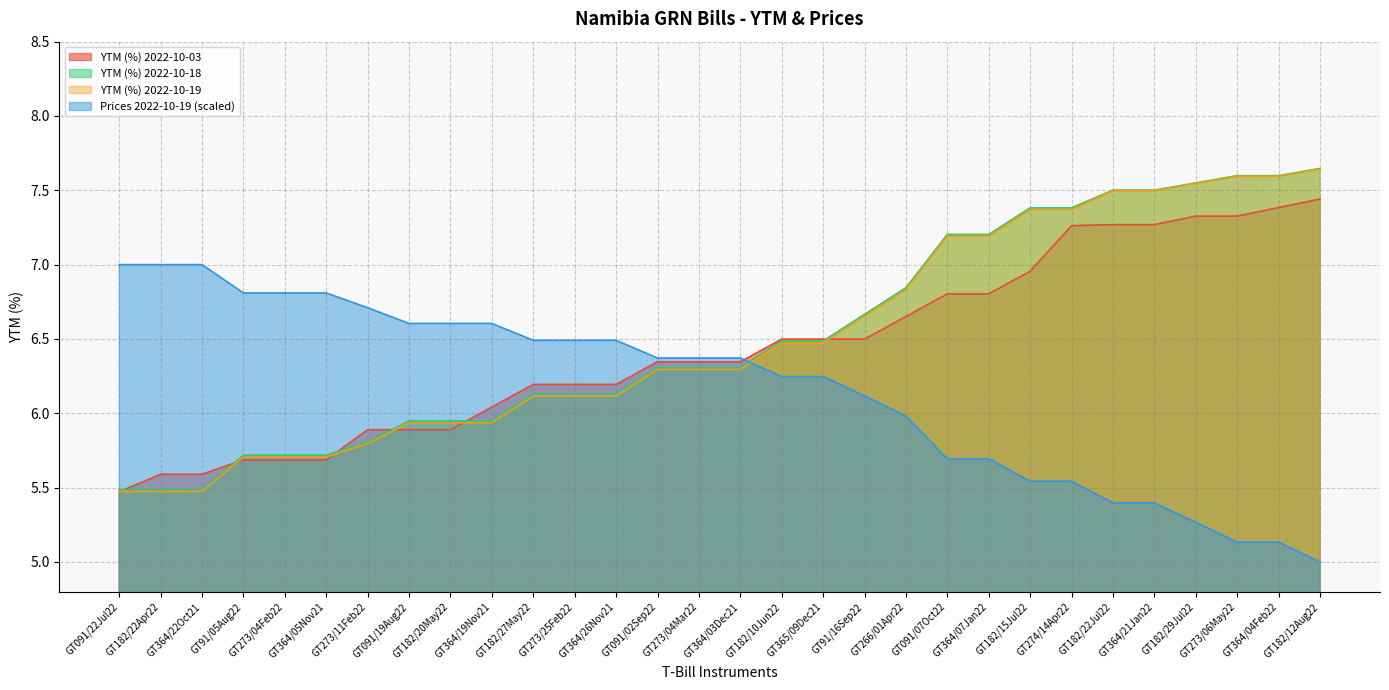

Is it true that YTM (%) 2022-10-19 equals 5.7 at GT91/05Aug22?

True